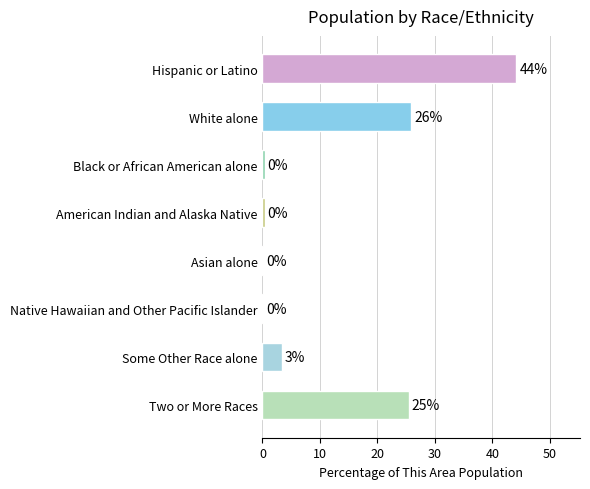

How many data points are less than 3?

4